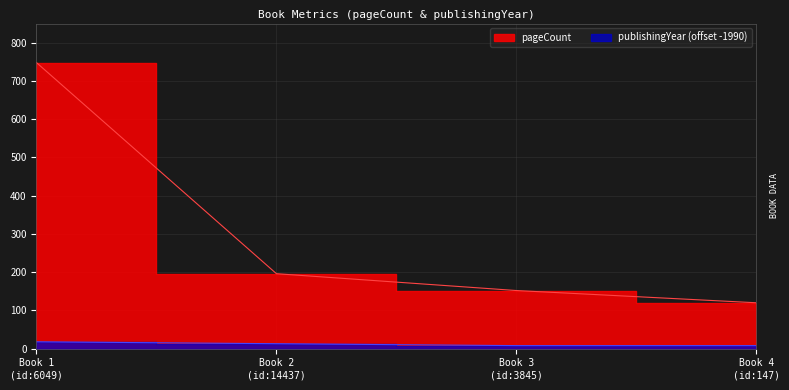

Which series has the widest spread of values?

pageCount